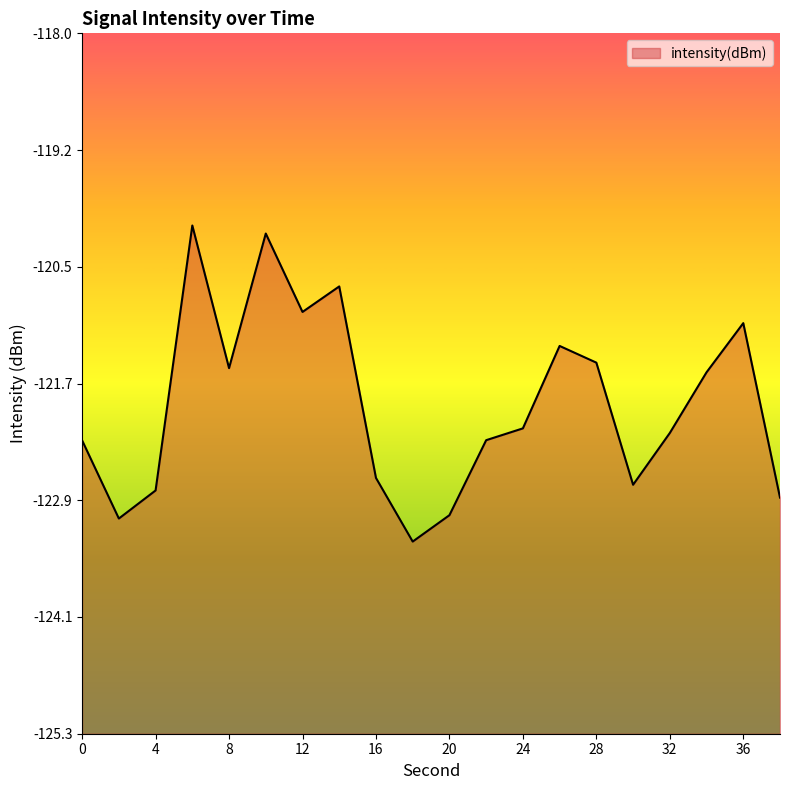

How many values are below -122?

11